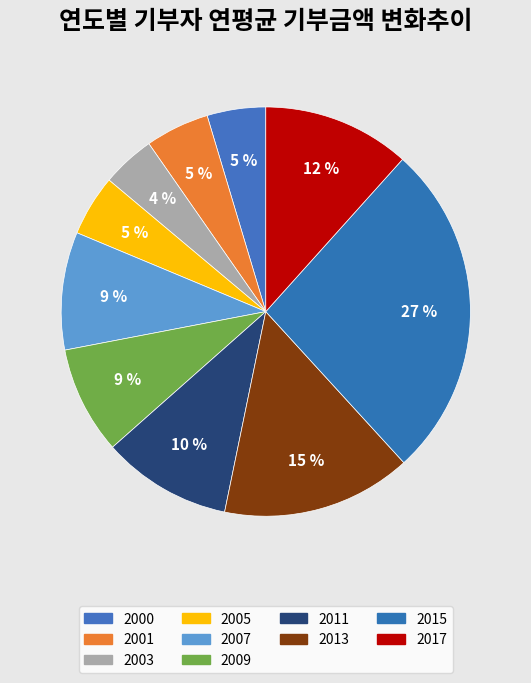

To the nearest percent, what is the average slice percentage?

10%